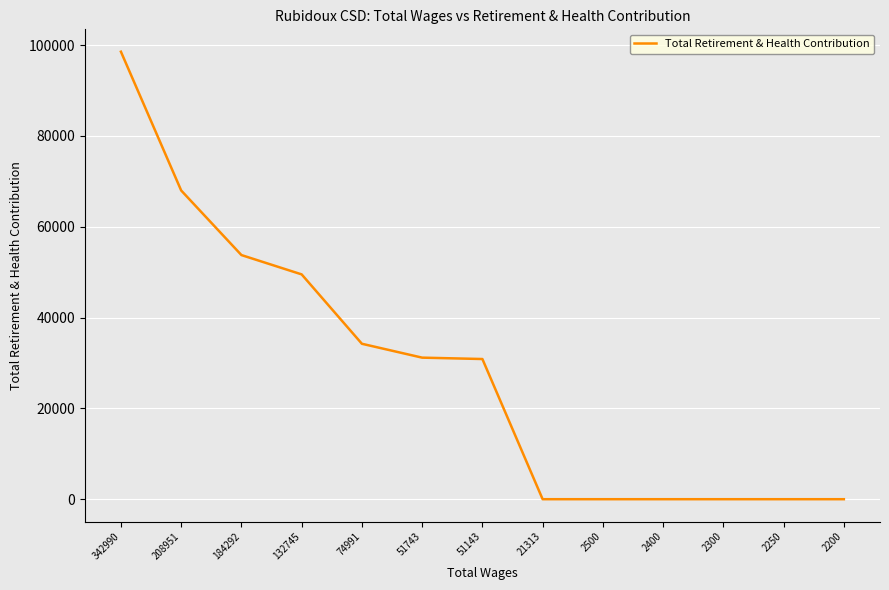

What value does the data have at 51743, to the nearest 50?

31150